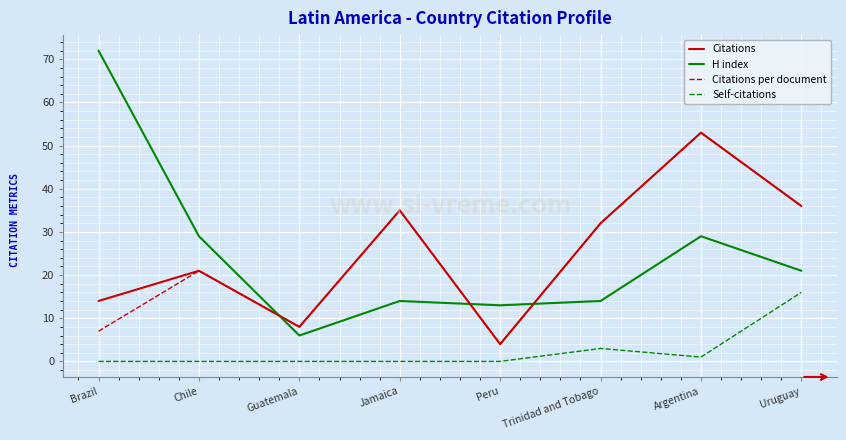

How many values in the H index series are below 21?

4